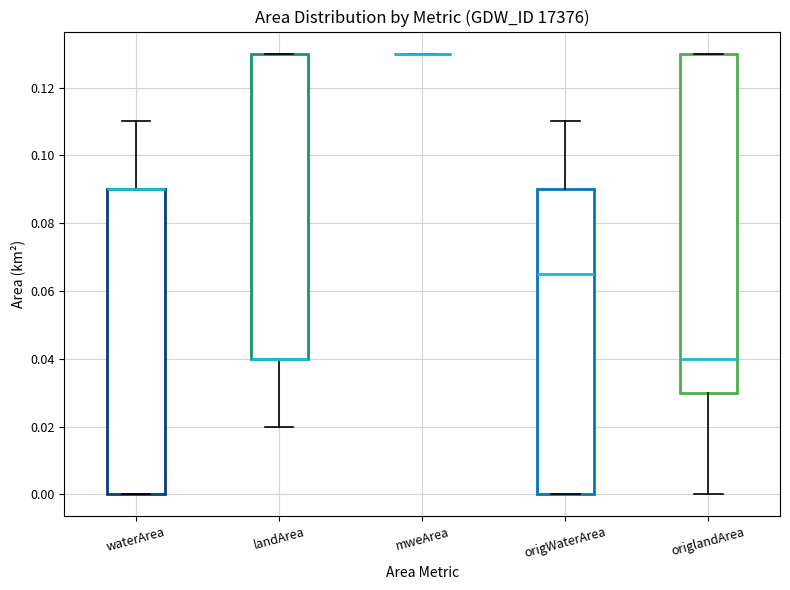

Where does the lower whisker of the box for landArea end on the y-axis? The values are not printed on the chart, so give them approximately, as read against the axis.

0.020